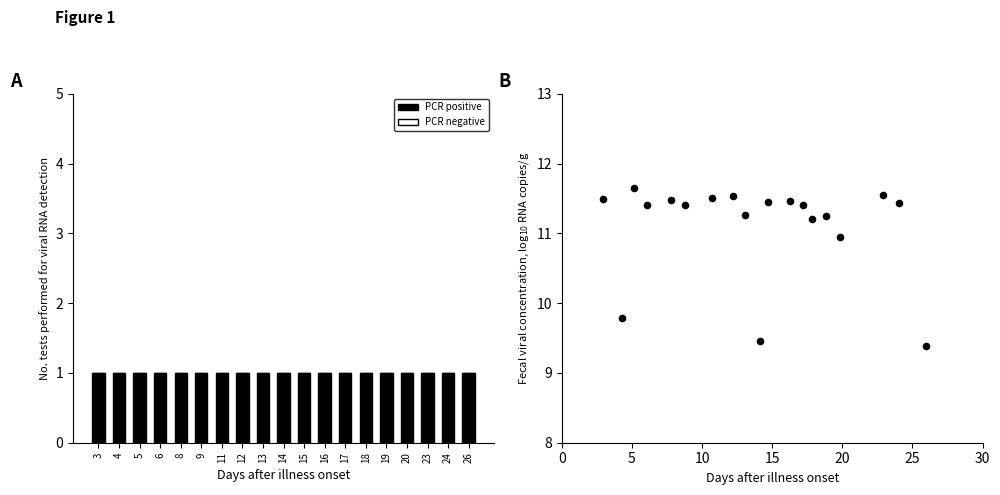

Which has a higher value, 18 or 19?

19